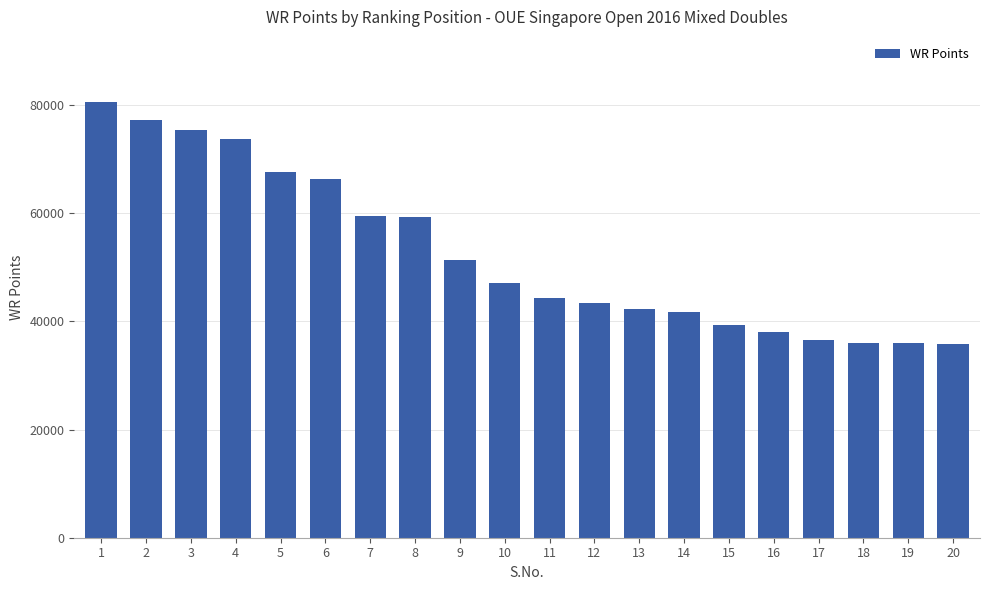

What is the difference between the values at 15 and 8?

19943